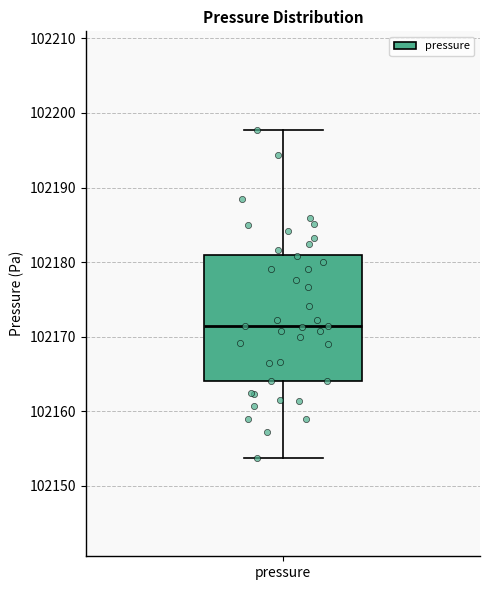

Where does the upper whisker of the box for pressure end on the y-axis? The values are not printed on the chart, so give them approximately, as read against the axis.

102198